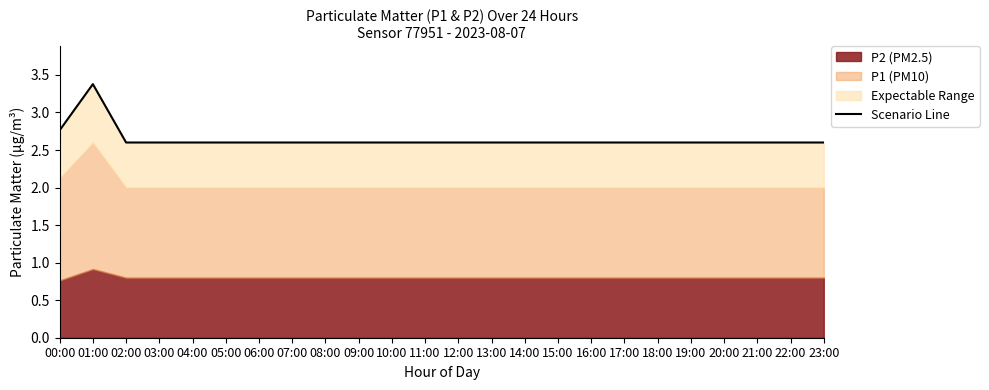

What is the value of the 11th point from the left?

2.6